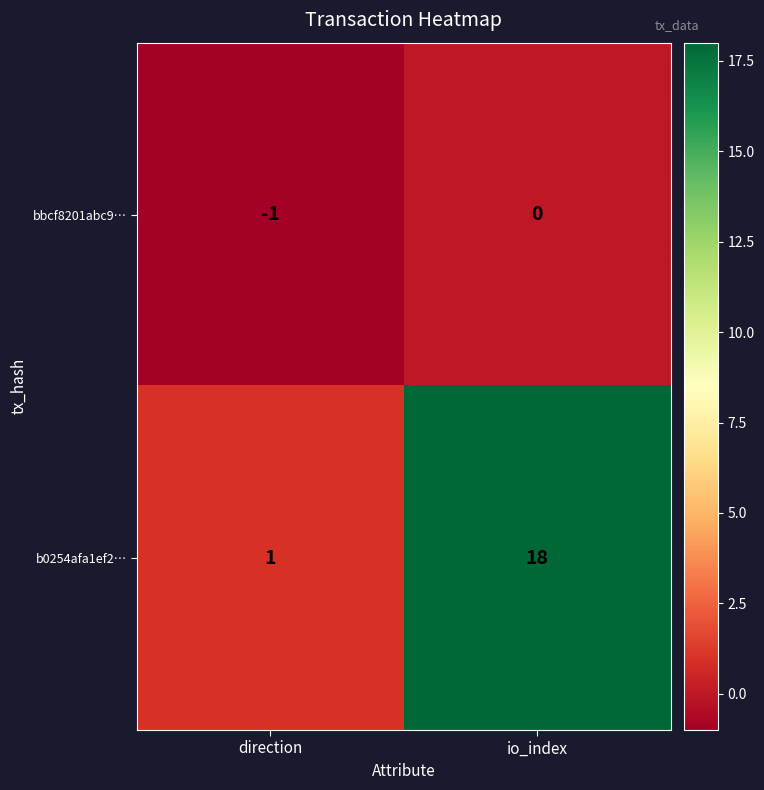

At direction, list the series in order from largest to smallest.

b0254afa1ef2…, bbcf8201abc9…